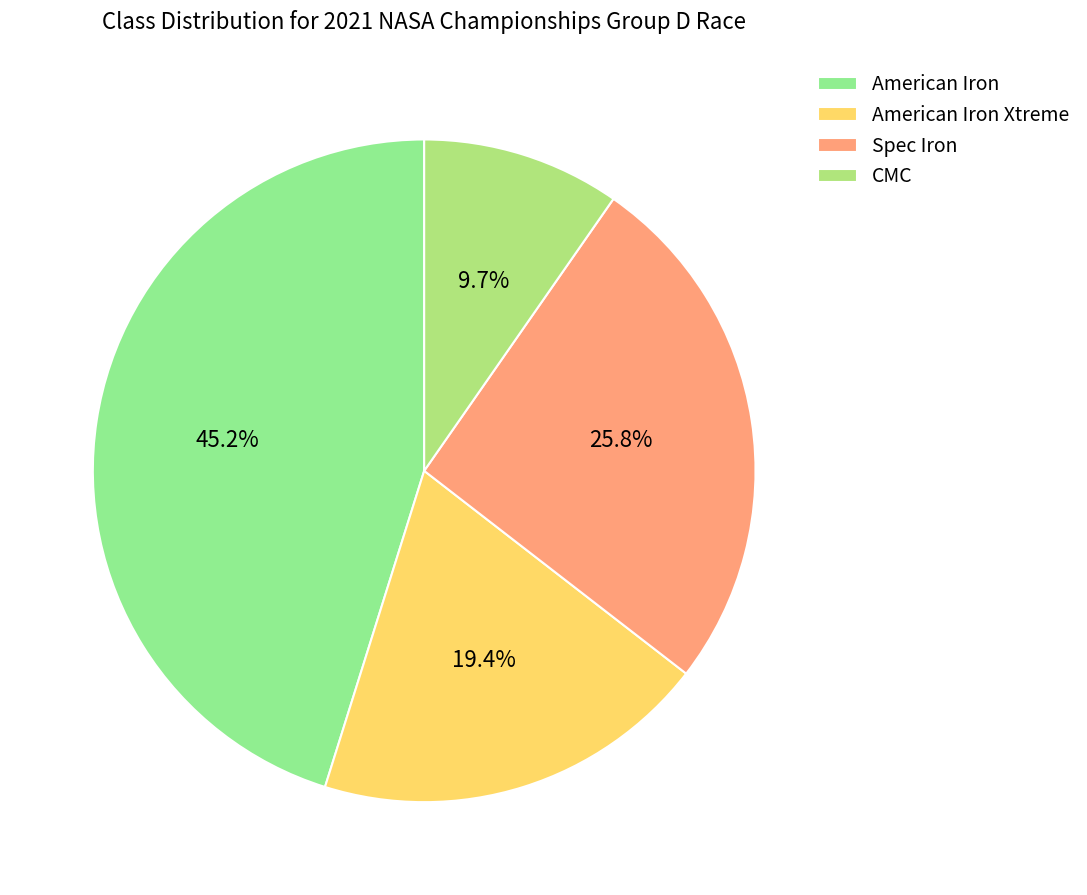

What is the change in value from American Iron to American Iron Xtreme?

-8